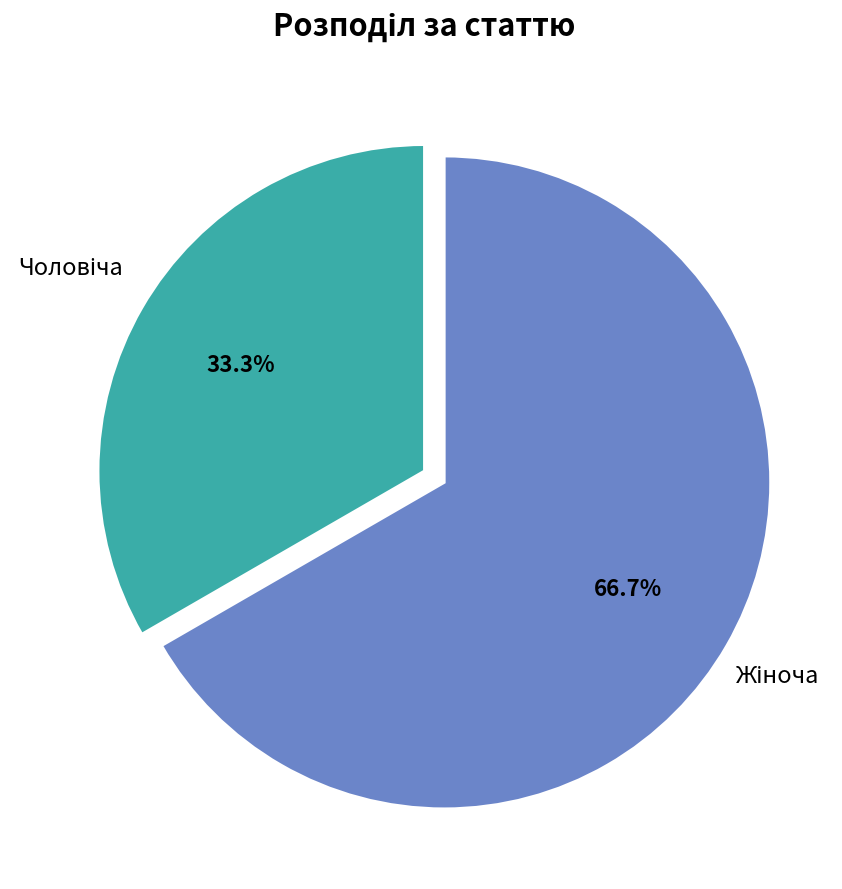

Count the number of slices in the pie.

2